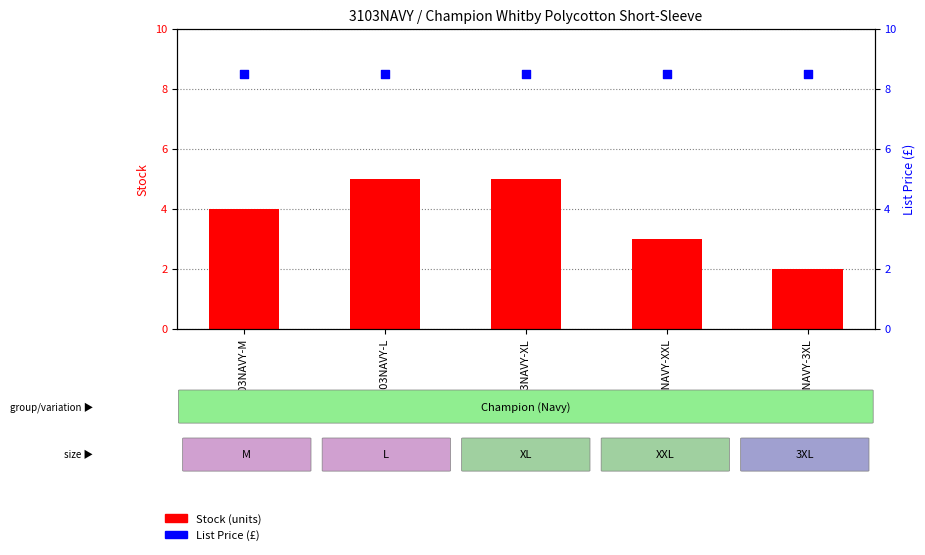

What is the total value across all series at 3103NAVY-L?

13.5